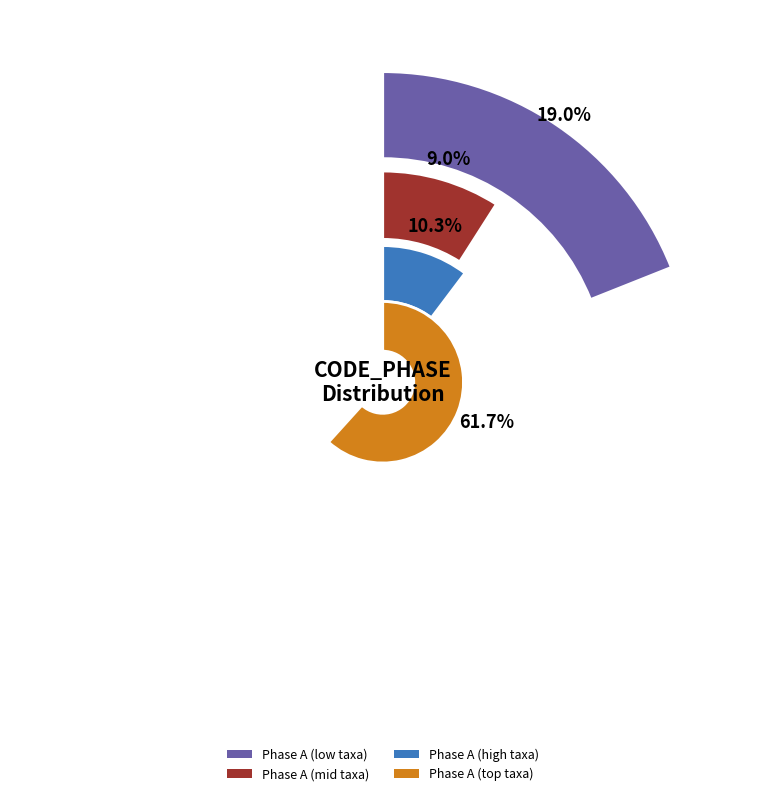

True or false: 620 accounts for 10% of the total.

False